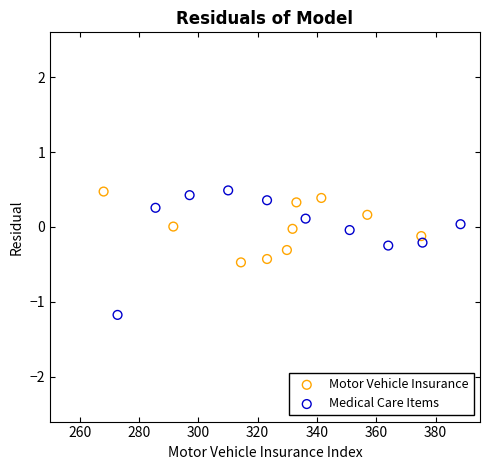

Which series has the widest spread of Y values?

Medical Care Items